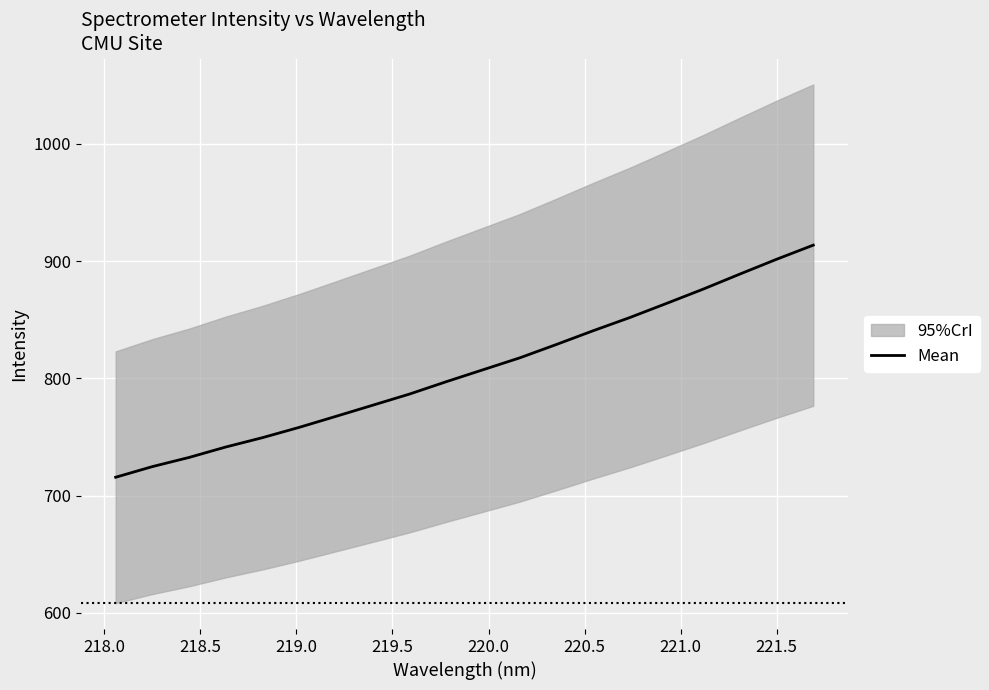

What is the maximum value for Mean?

913.7